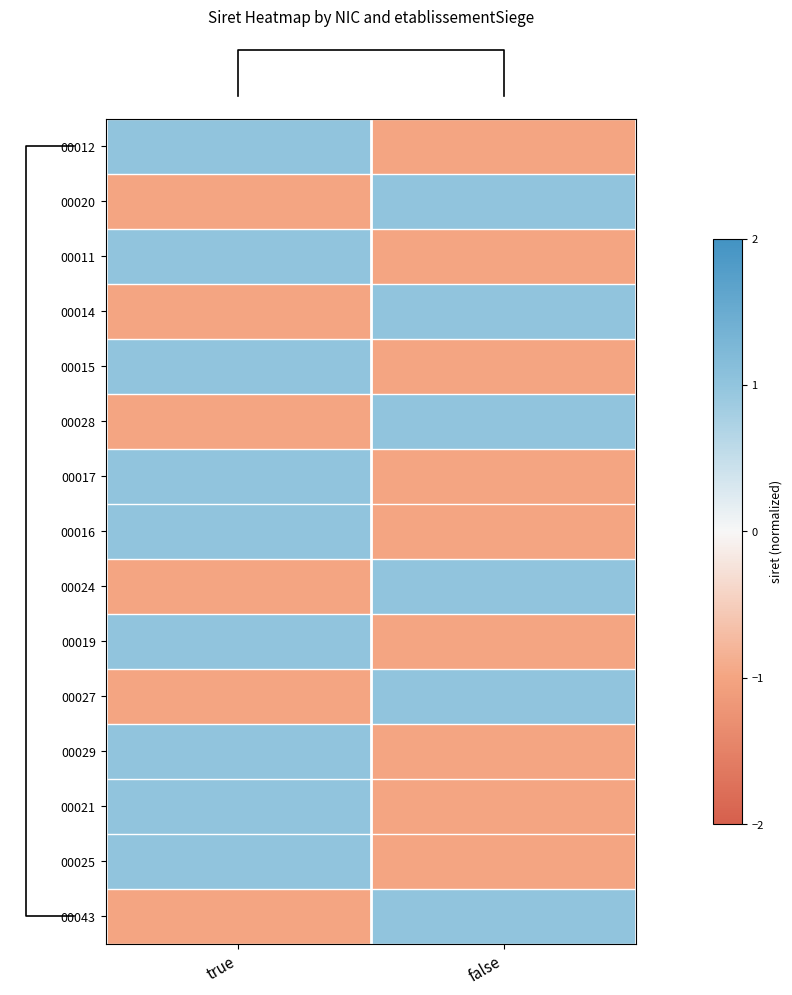

At which category is the sum across all series the highest?

true